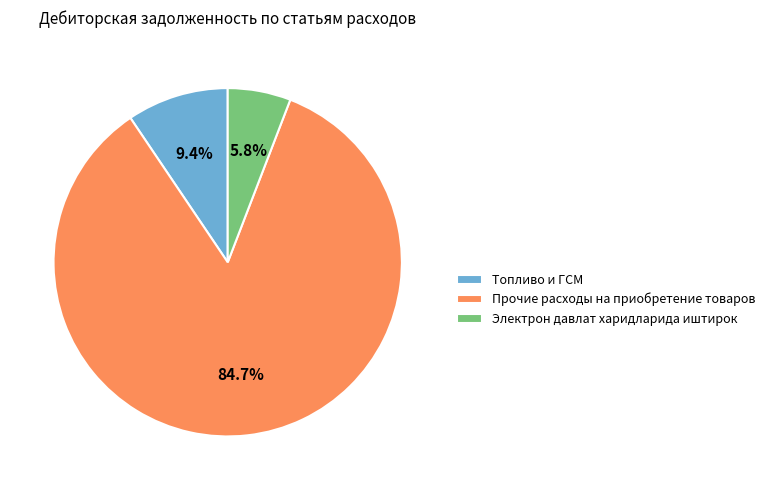

Approximately how many times larger is the value at Прочие расходы на приобретение товаров compared to Топливо и ГСМ?

9.0